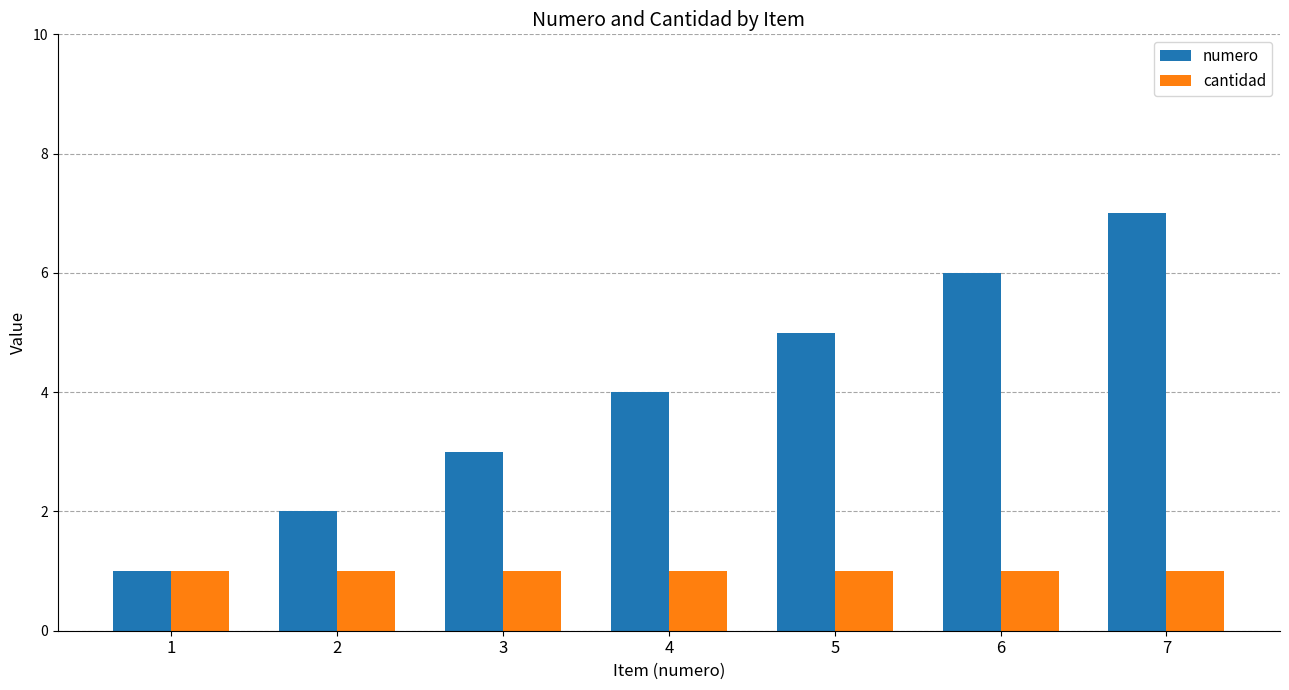

True or false: numero has a value of 1 at 1.

True